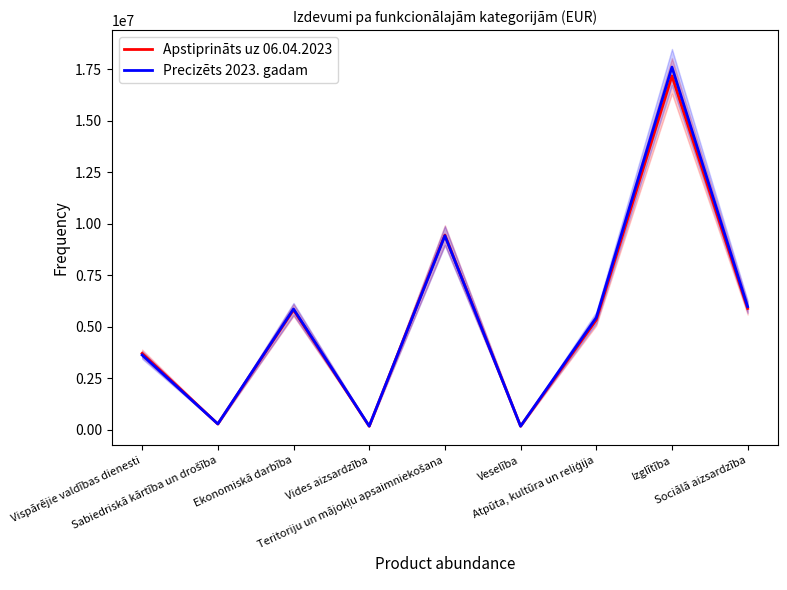

Which series has the largest total across all categories?

Precizēts 2023. gadam